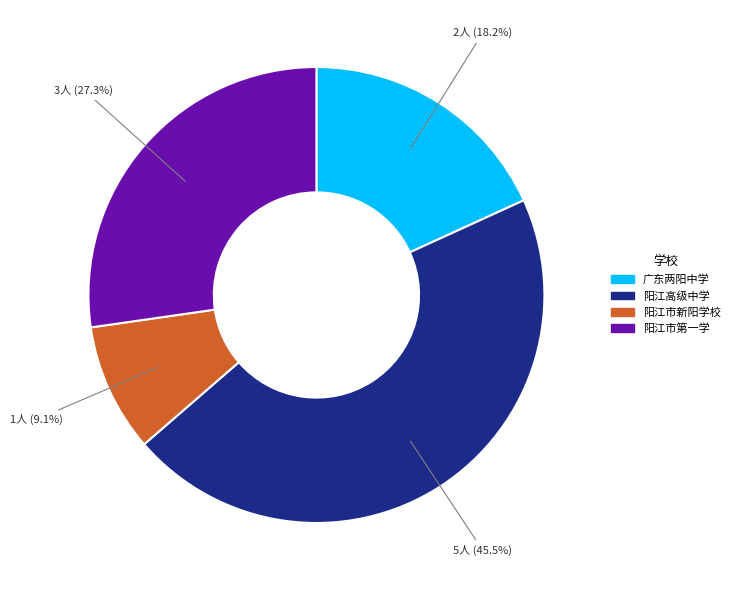

Do 阳江市第一学 and 阳江高级中学 together represent more than half of the pie?

Yes